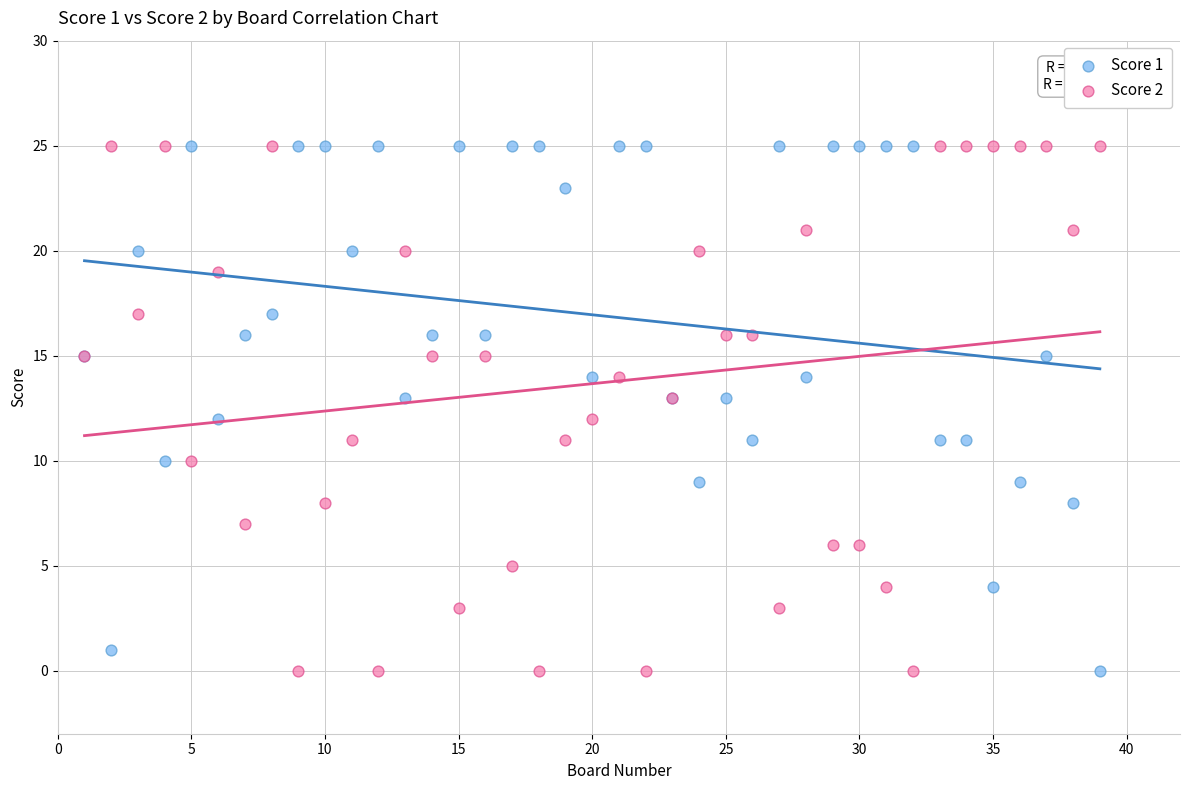

What is the X range (max minus min) for the scatter plot?

38